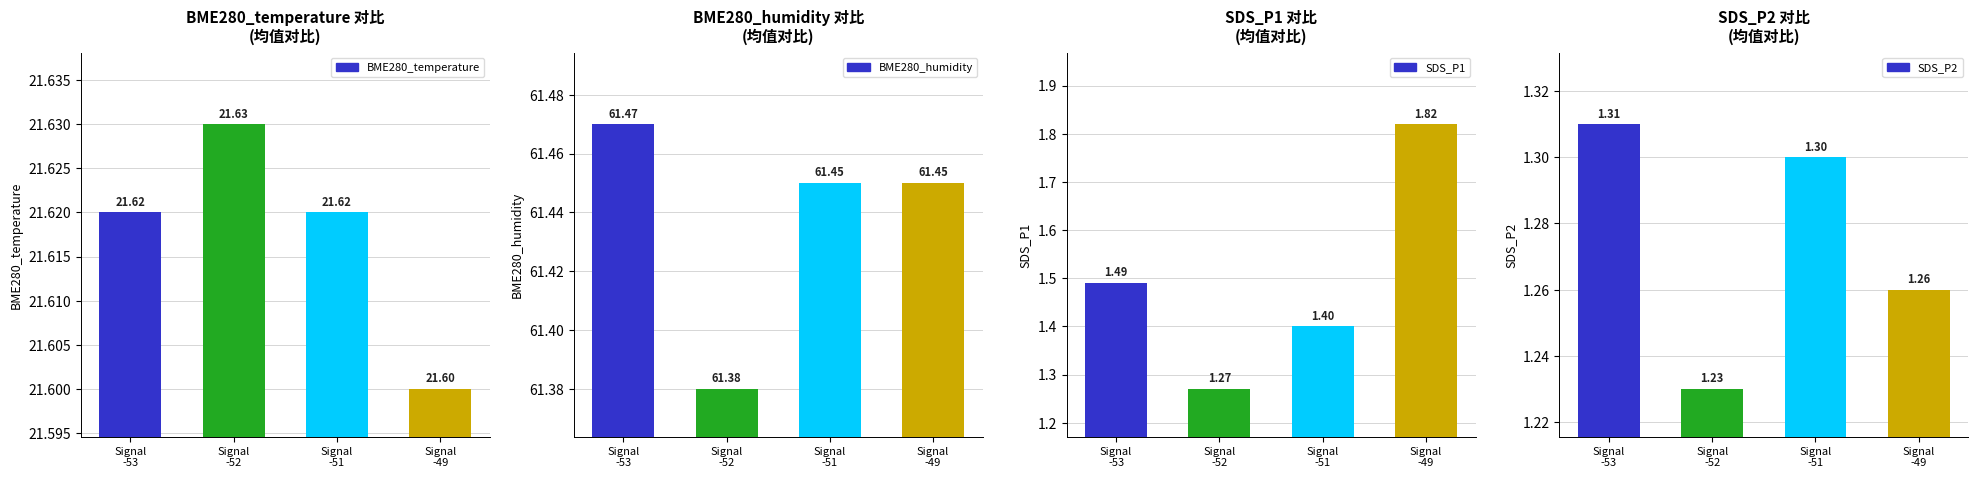

Which label corresponds to the smallest value in the chart?

Signal
-52